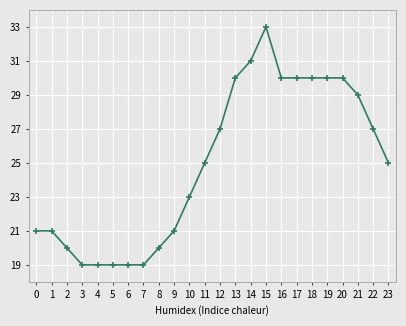

What is the difference between the maximum and minimum values?

14